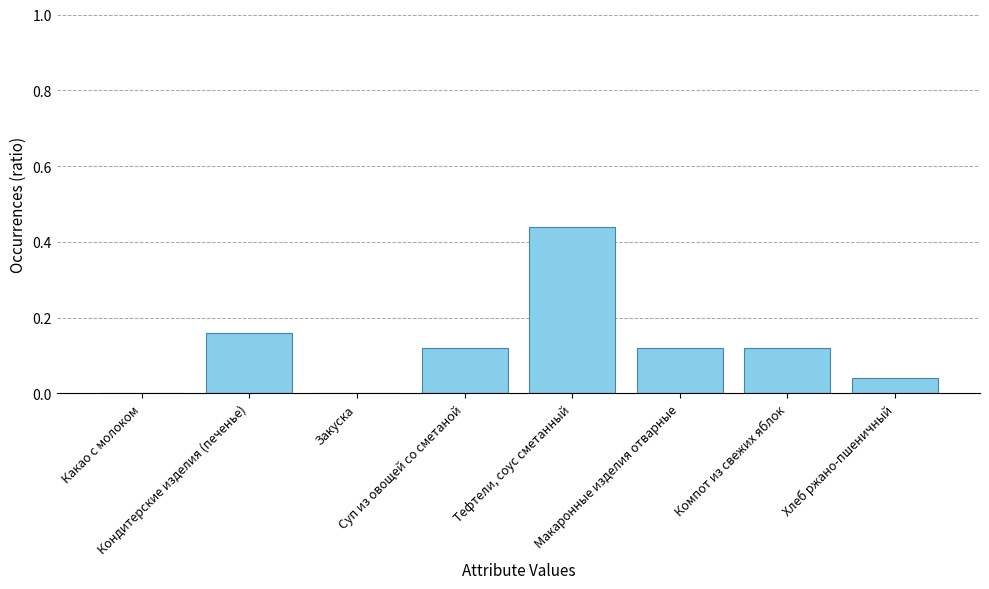

How many series are shown in this chart?

1